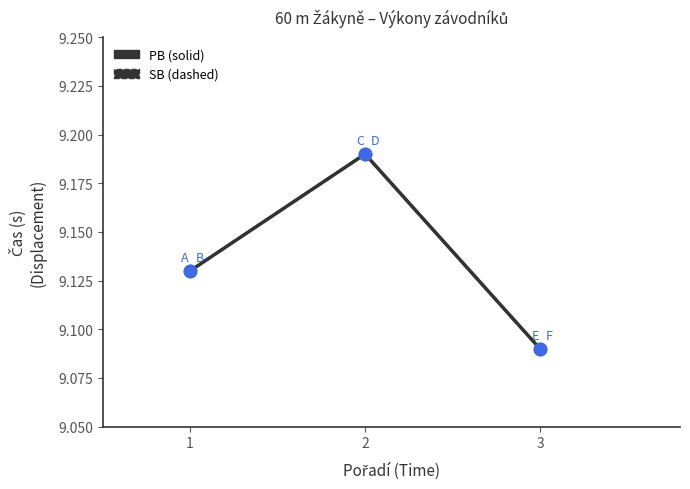

What is the total value across all series at 3?

18.2